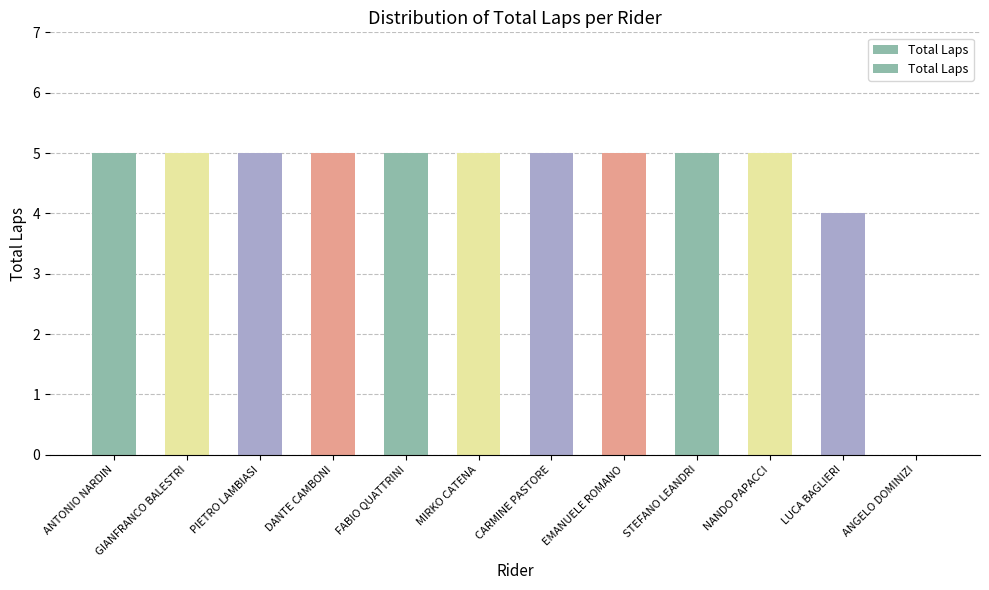

Which category has the lowest value across all series?

ANGELO DOMINIZI